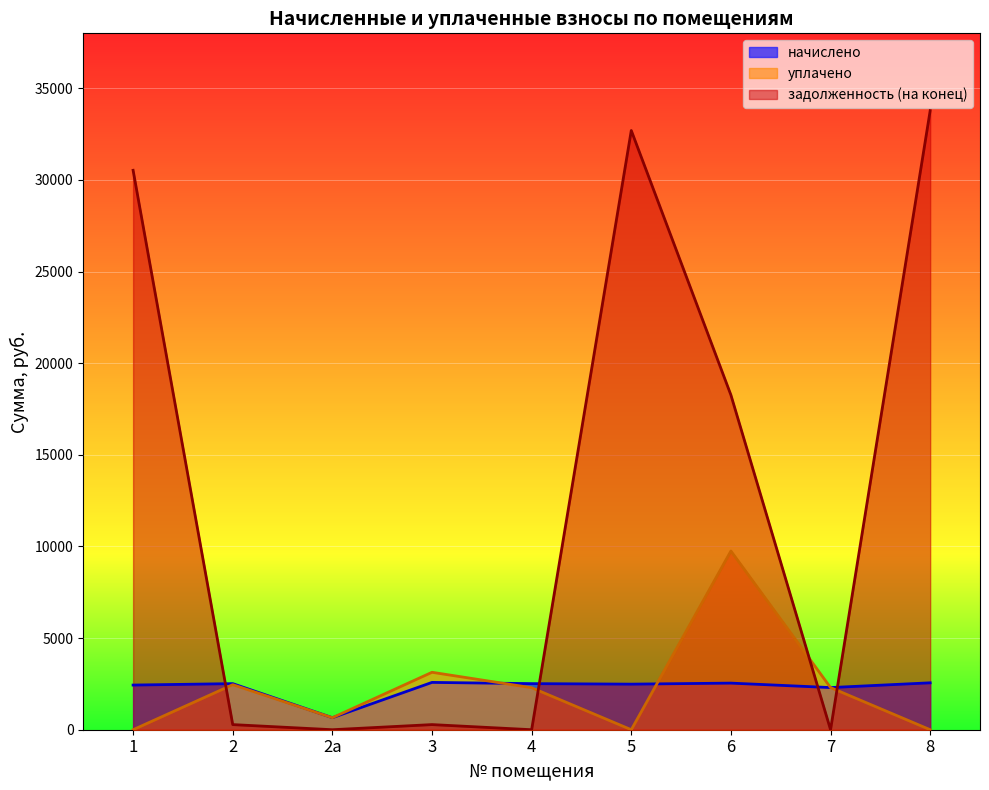

Which series ends up on top after the final intersection of задолженность (на конец) and уплачено?

задолженность (на конец)